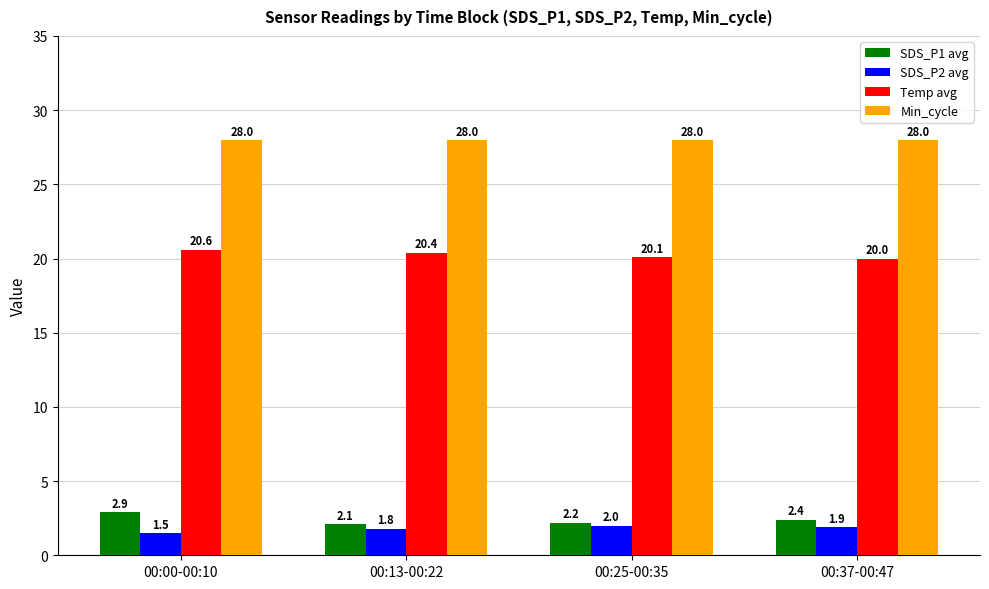

Reading left to right, transcribe all the data shown in this chart.

SDS_P1 avg: 2.9	2.1	2.2	2.4
SDS_P2 avg: 1.5	1.8	2.0	1.9
Temp avg: 20.6	20.4	20.1	20.0
Min_cycle: 28.0	28.0	28.0	28.0